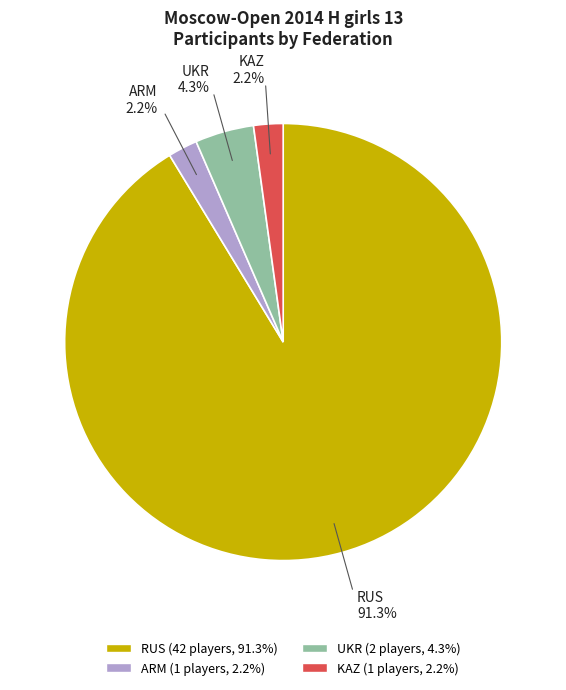

Count the number of slices in the pie.

4